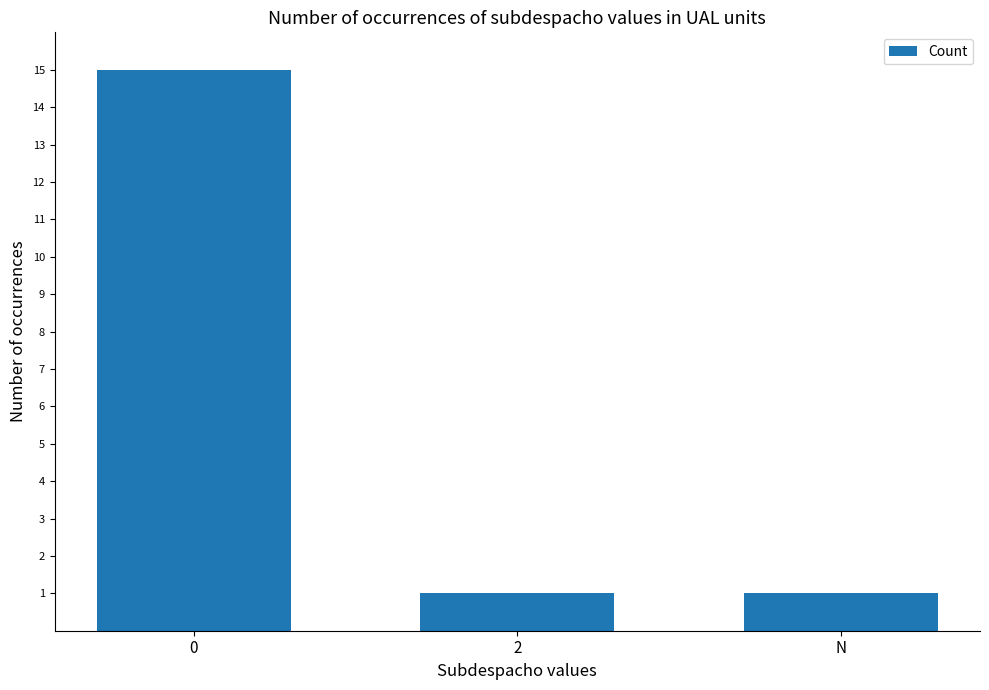

What is the label of the 3rd bar from the left?

N